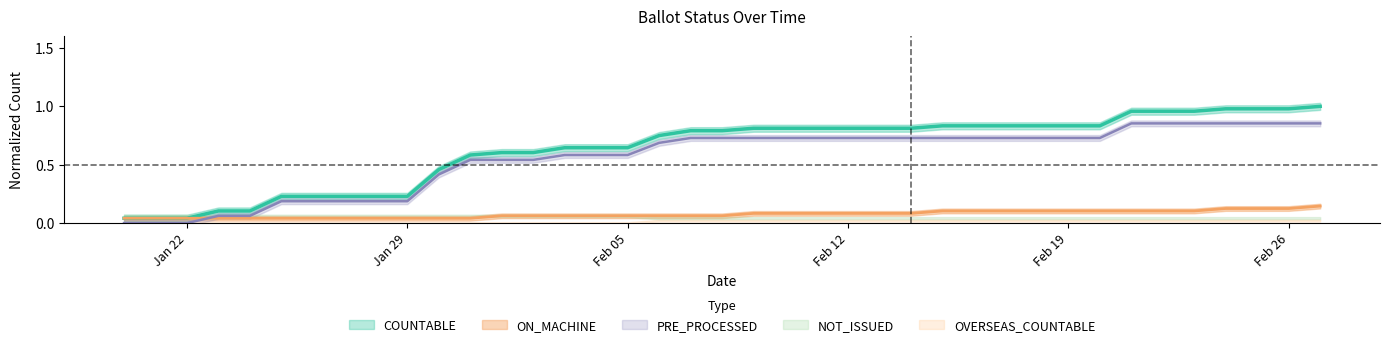

What is the sum of all ON_MACHINE values?

2.9